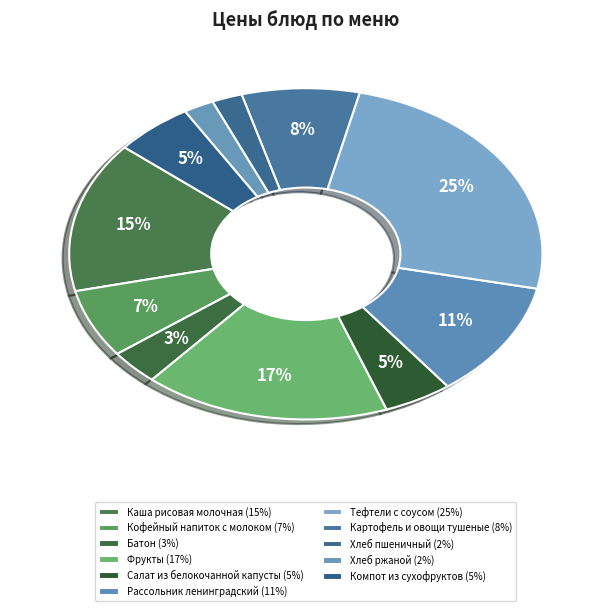

Does Салат из белокочанной капусты represent more than half of the total?

No